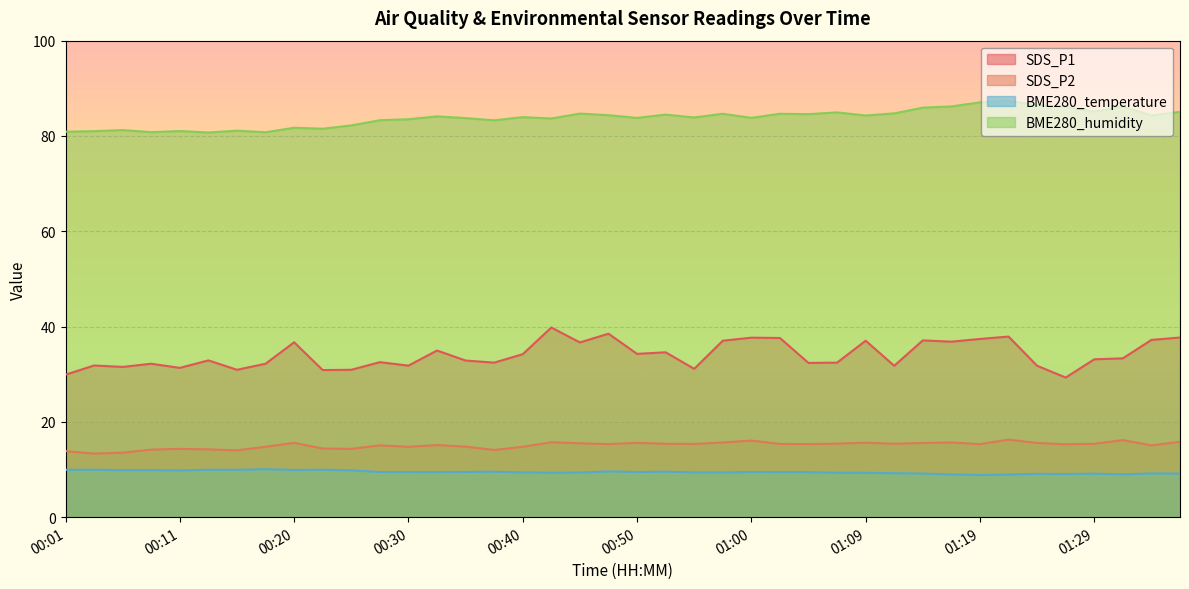

What is the total value across all series at 00:47?

147.8